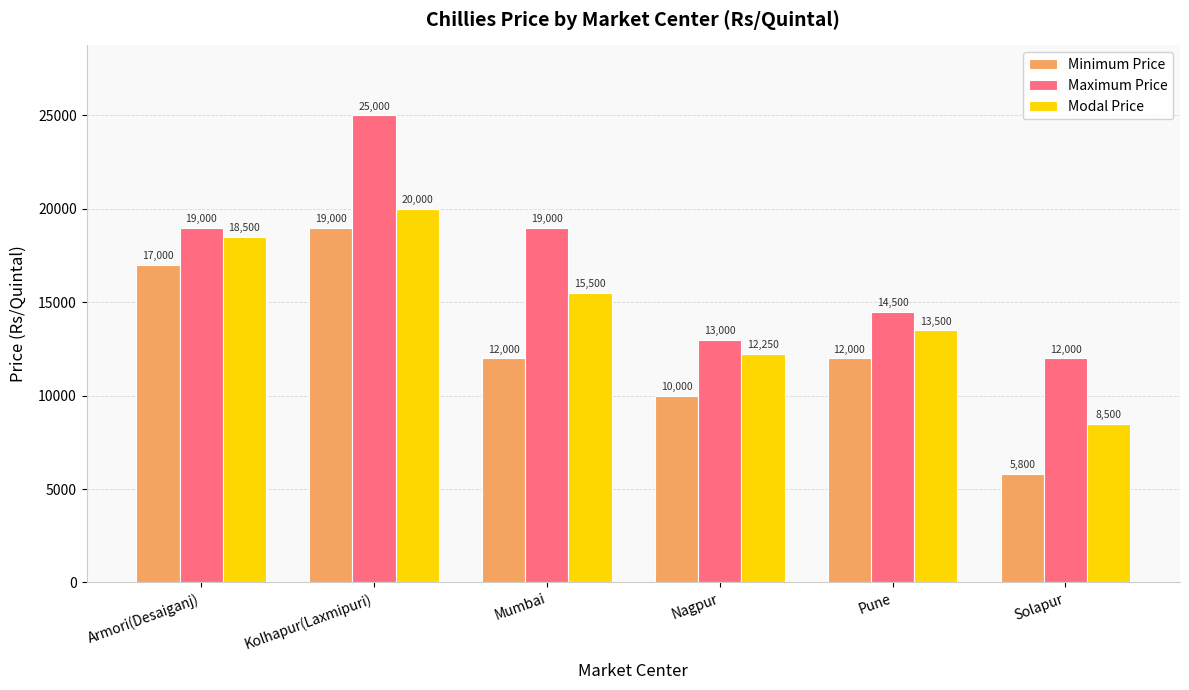

How many values in the Maximum Price series are below 19000?

3